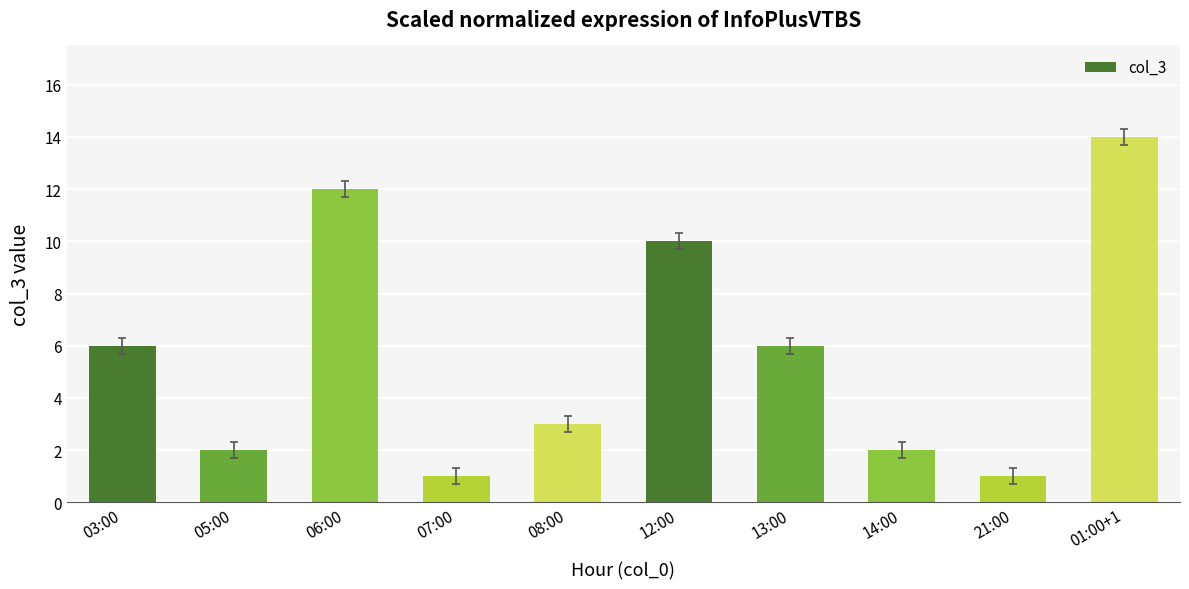

What is the average value?

6